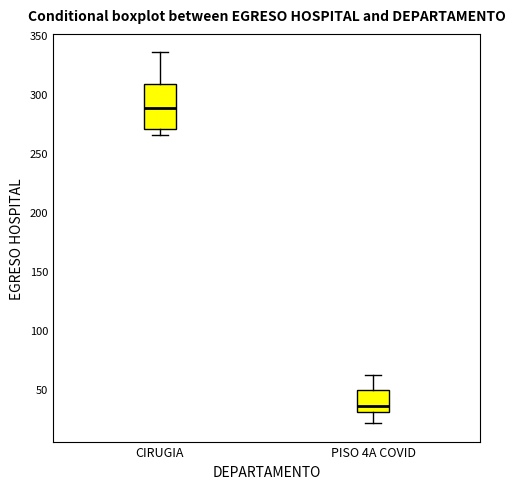

Which box has the highest median line?

CIRUGIA